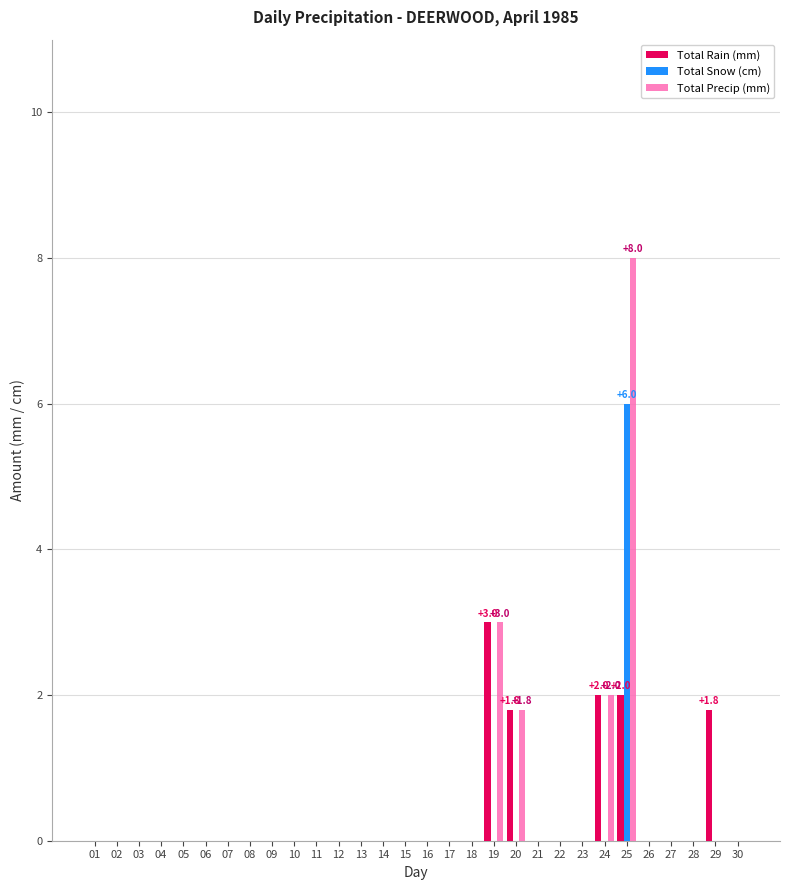

Reading left to right, extract all data points from this chart.

Total Rain (mm): 01=0.0	02=0.0	03=0.0	04=0.0	05=0.0	06=0.0	07=0.0	08=0.0	09=0.0	10=0.0	11=0.0	12=0.0	13=0.0	14=0.0	15=0.0	16=0.0	17=0.0	18=0.0	19=3.0	20=1.8	21=0.0	22=0.0	23=0.0	24=2.0	25=2.0	26=0.0	27=0.0	28=0.0	29=1.8	30=0.0
Total Snow (cm): 01=0.0	02=0.0	03=0.0	04=0.0	05=0.0	06=0.0	07=0.0	08=0.0	09=0.0	10=0.0	11=0.0	12=0.0	13=0.0	14=0.0	15=0.0	16=0.0	17=0.0	18=0.0	19=0.0	20=0.0	21=0.0	22=0.0	23=0.0	24=0.0	25=6.0	26=0.0	27=0.0	28=0.0	29=0.0	30=0.0
Total Precip (mm): 01=0.0	02=0.0	03=0.0	04=0.0	05=0.0	06=0.0	07=0.0	08=0.0	09=0.0	10=0.0	11=0.0	12=0.0	13=0.0	14=0.0	15=0.0	16=0.0	17=0.0	18=0.0	19=3.0	20=1.8	21=0.0	22=0.0	23=0.0	24=2.0	25=8.0	26=0.0	27=0.0	28=0.0	29=0.0	30=0.0